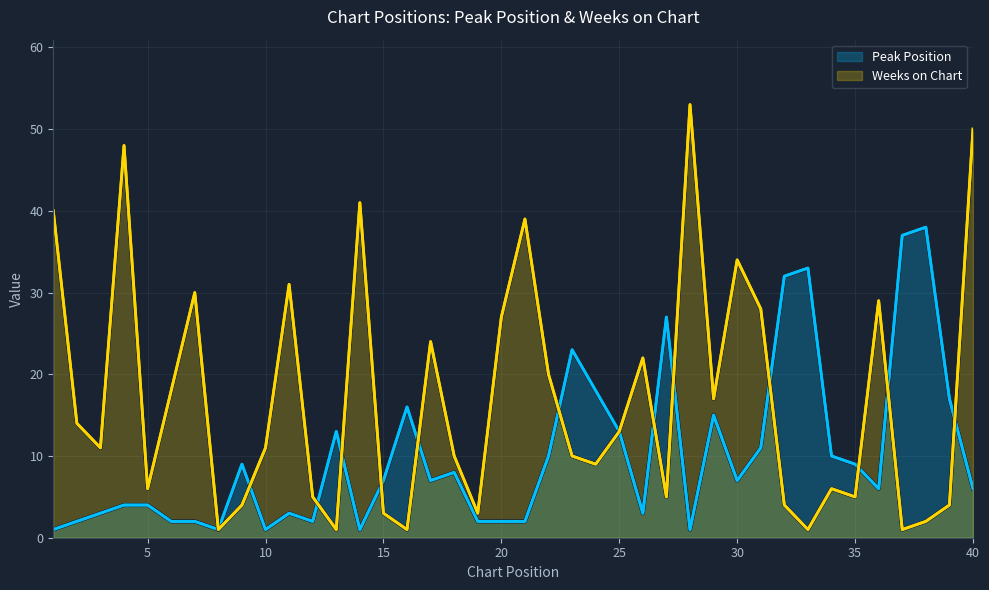

Does the chart display data point markers on the line(s)?

No